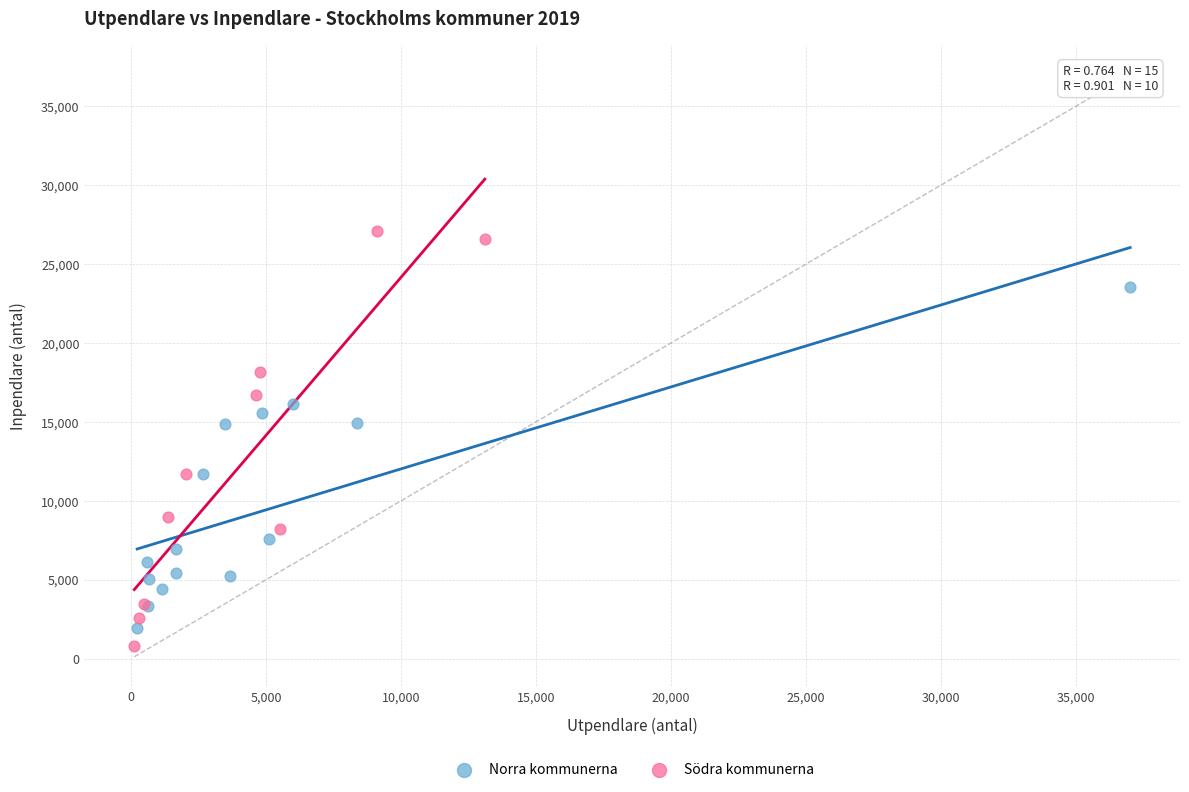

Which series contains the highest Y value?

Södra kommunerna